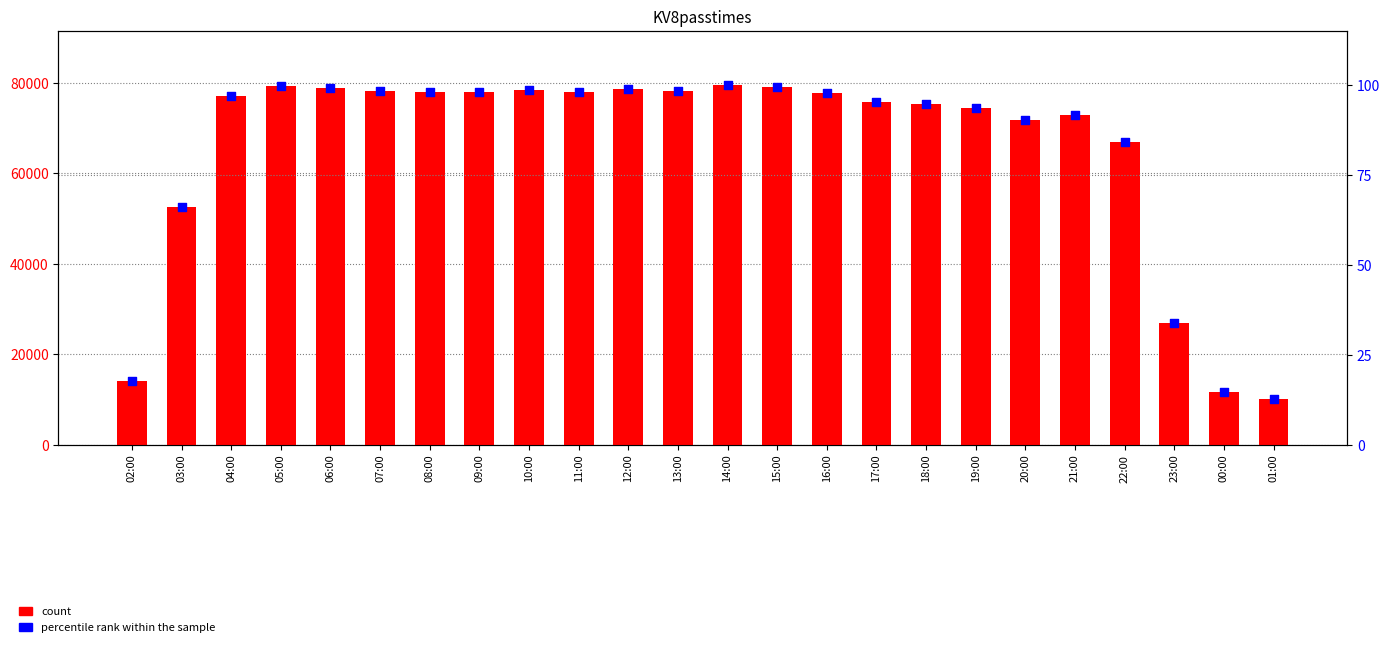

At how many categories does at least one series exceed 4405?

24